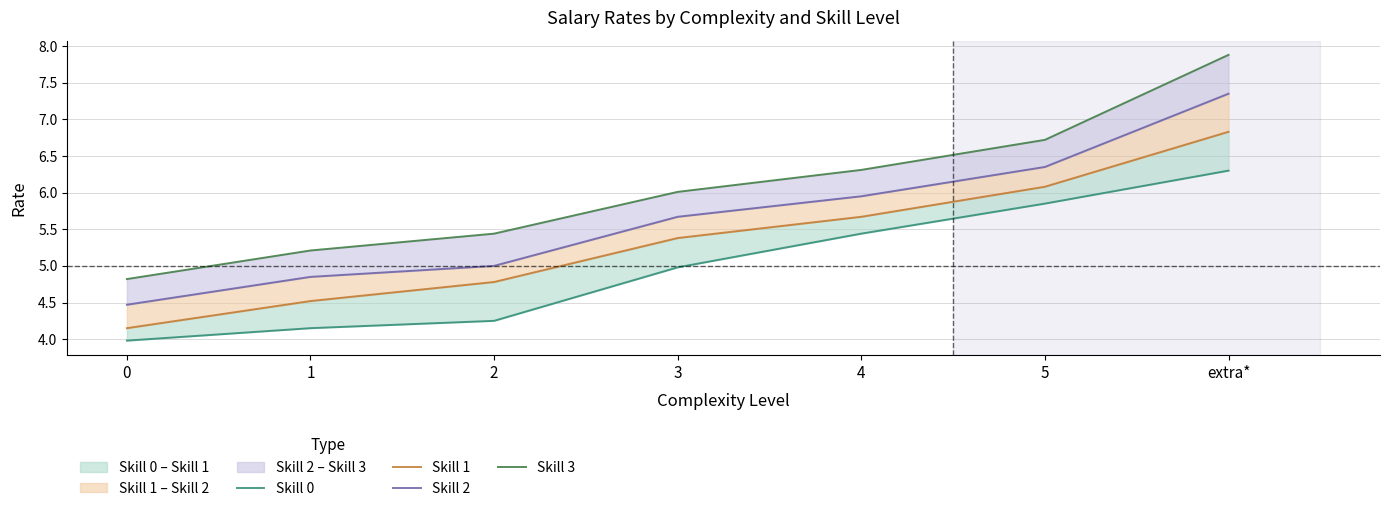

True or false: Skill 3 and Skill 1 intersect in this chart.

False